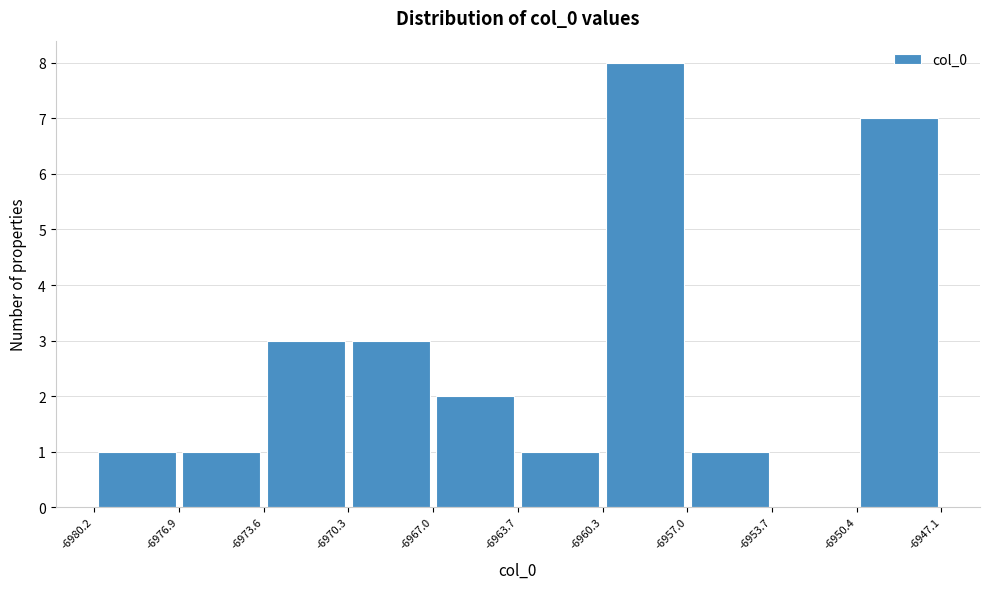

What is the height of the bar covering -6973.6 to -6970.3 on the x-axis? The values are not printed on the chart, so give them approximately, as read against the axis.

3